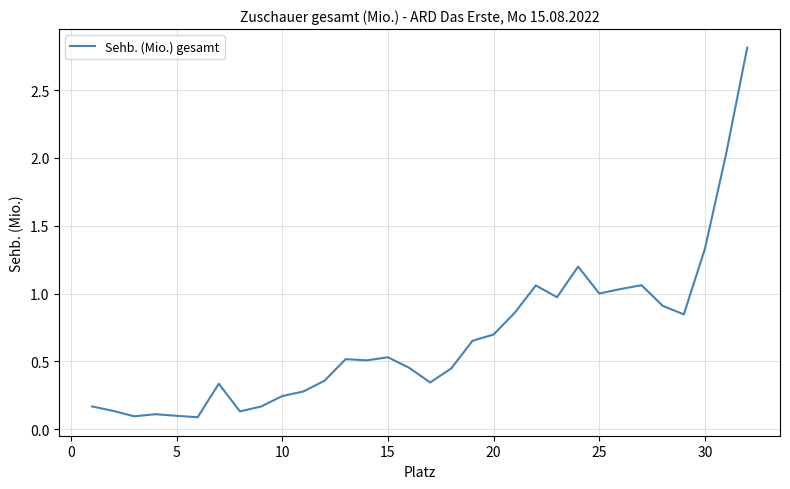

What is the sum of all values?

21.5